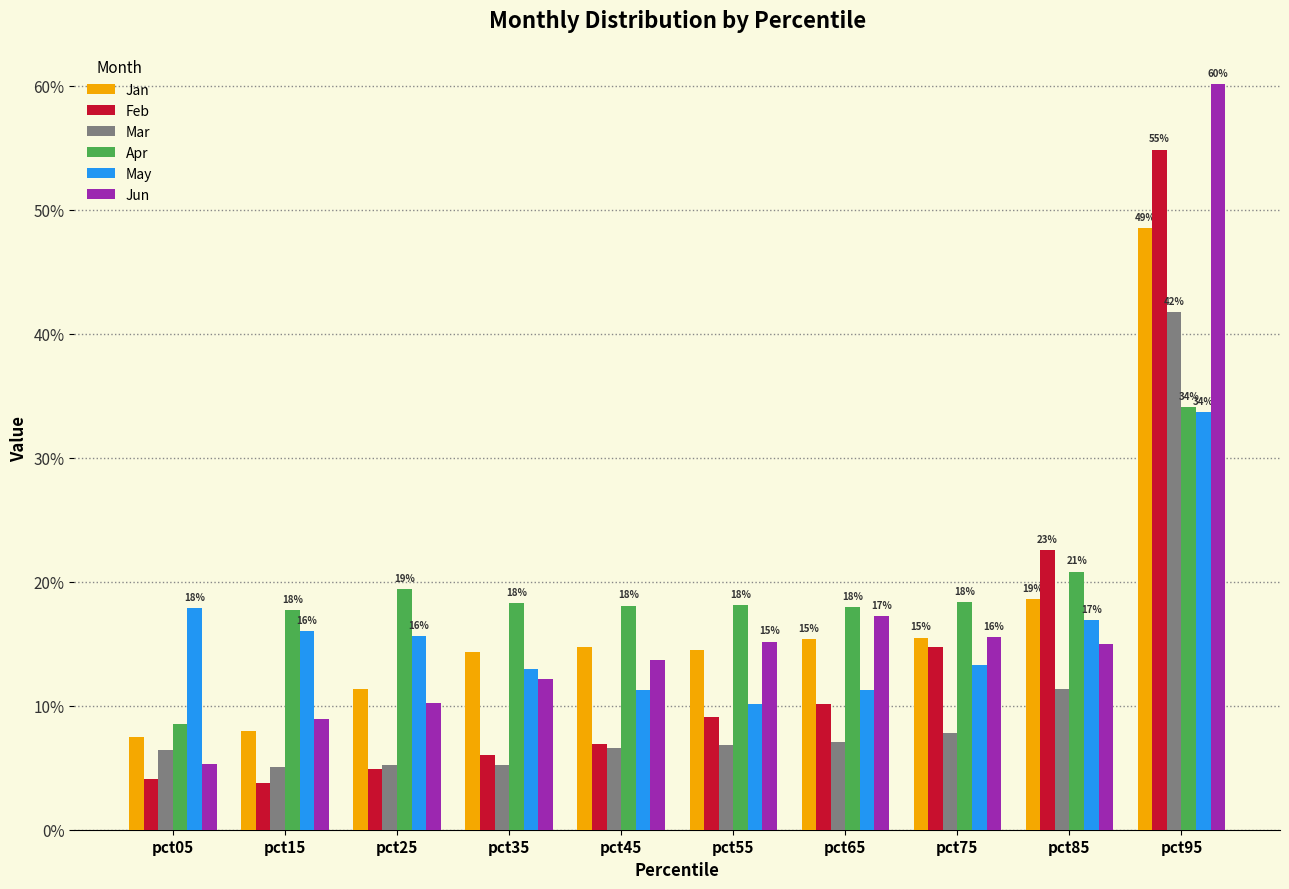

What is the average value of the Apr series?

0.2